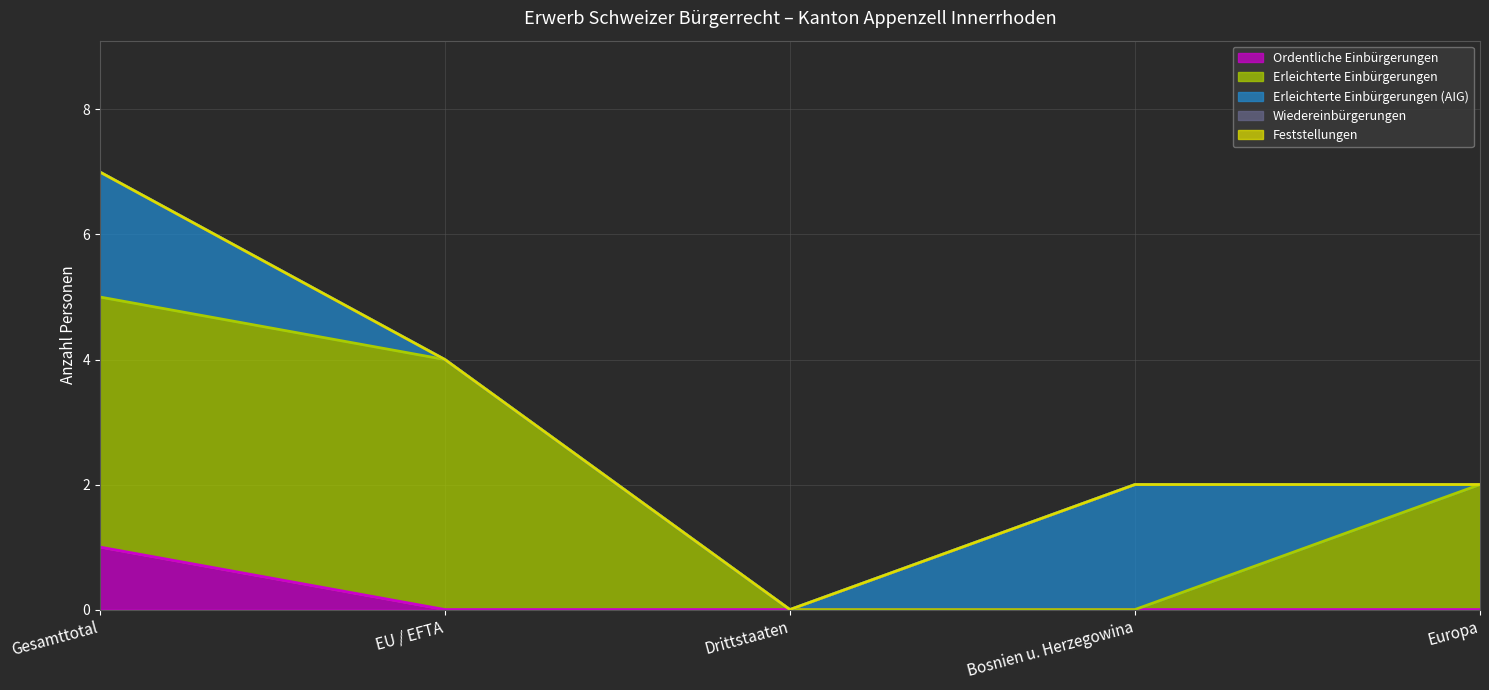

True or false: Erleichterte Einbürgerungen (AIG) has a value of 1 at Europa.

False